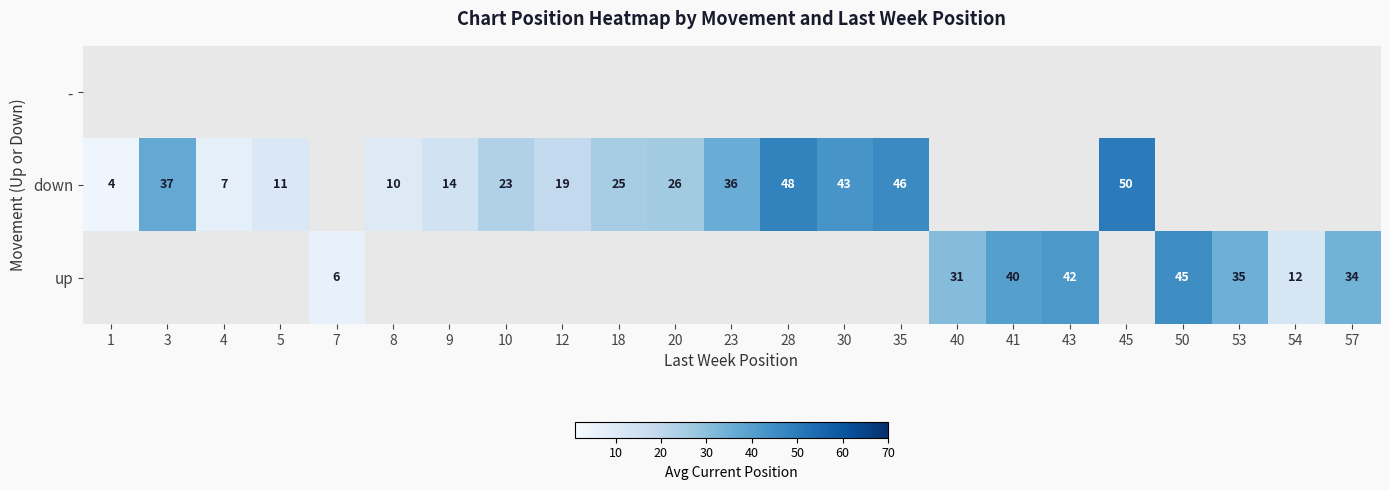

The down series shows 4 at 1. True or false?

True